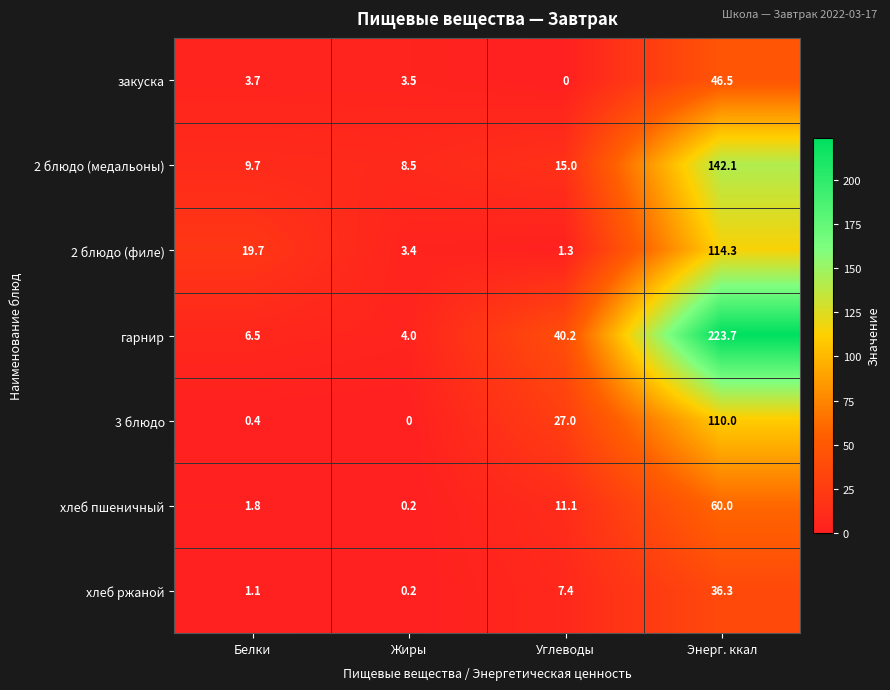

Reading left to right, what are all the values shown in this chart?

закуска: 3.7	3.5	0.0	46.5
2 блюдо (медальоны): 9.7	8.5	15.0	142.1
2 блюдо (филе): 19.7	3.4	1.3	114.3
гарнир: 6.5	4.0	40.2	223.7
3 блюдо: 0.4	0.0	27.0	110.0
хлеб пшеничный: 1.8	0.2	11.1	60.0
хлеб ржаной: 1.1	0.2	7.4	36.3